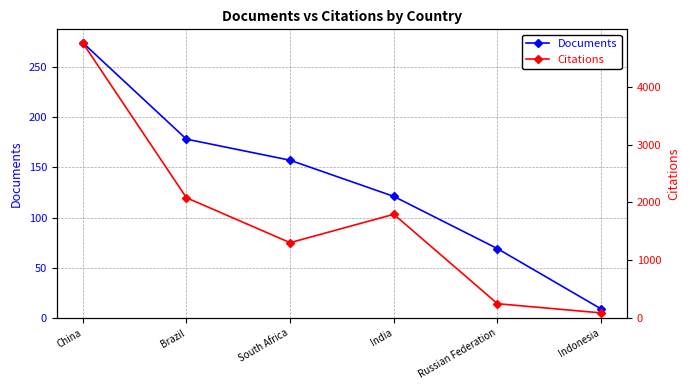

Between China and Brazil, which series saw the biggest shift?

Citations